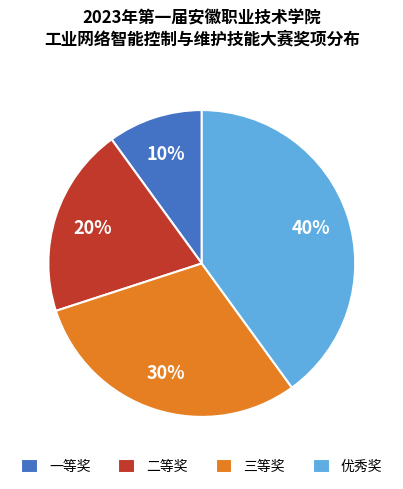

Which category has the biggest portion of the pie?

优秀奖